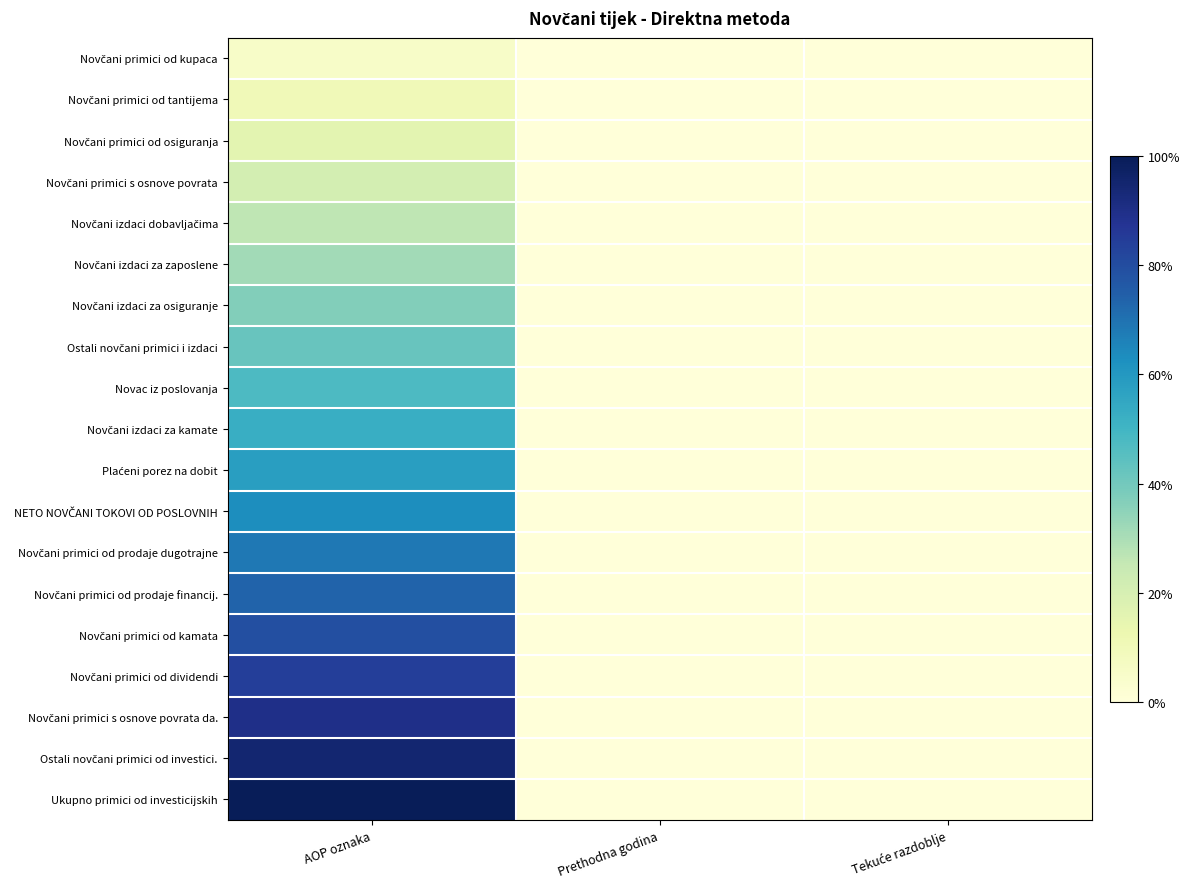

At Tekuće razdoblje, list the series in order from largest to smallest.

Novčani primici od kupaca, Novčani primici od tantijema, Novčani primici od osiguranja, Novčani primici s osnove povrata, Novčani izdaci dobavljačima, Novčani izdaci za zaposlene, Novčani izdaci za osiguranje, Ostali novčani primici i izdaci, Novac iz poslovanja, Novčani izdaci za kamate, Plaćeni porez na dobit, NETO NOVČANI TOKOVI OD POSLOVNIH, Novčani primici od prodaje dugotrajne, Novčani primici od prodaje financij., Novčani primici od kamata, Novčani primici od dividendi, Novčani primici s osnove povrata da., Ostali novčani primici od investici., Ukupno primici od investicijskih